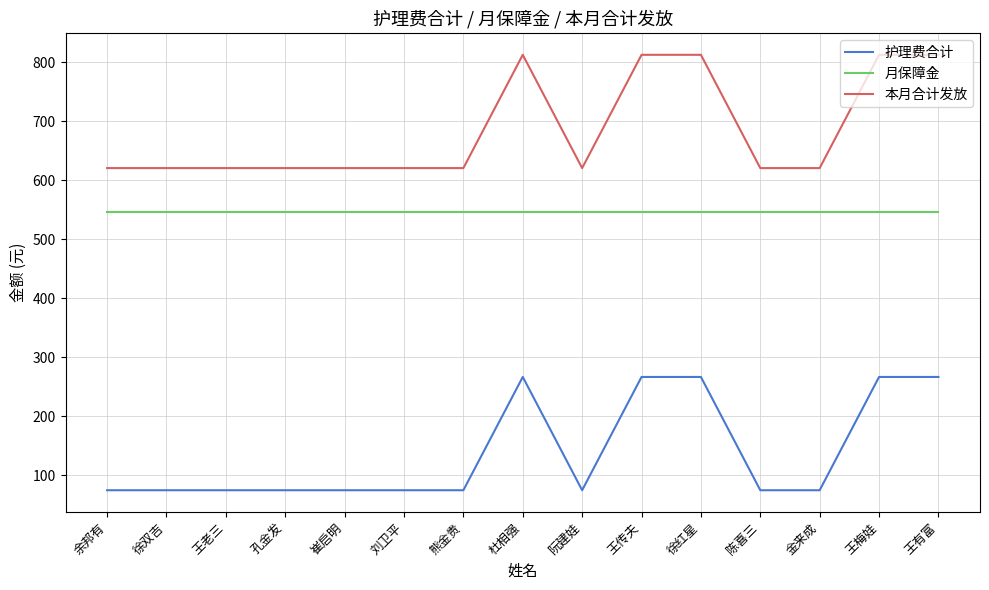

True or false: 月保障金 and 护理费合计 intersect in this chart.

False